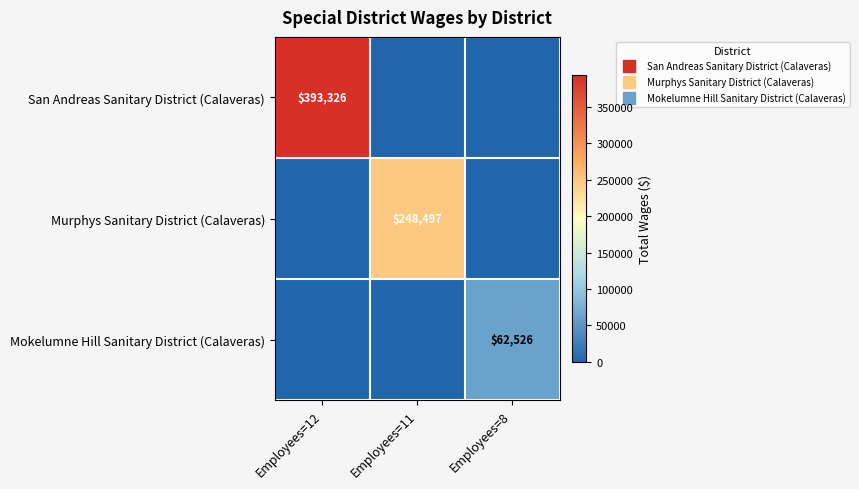

Count the Mokelumne Hill Sanitary District (Calaveras) values in the range 0 to 62526.

3